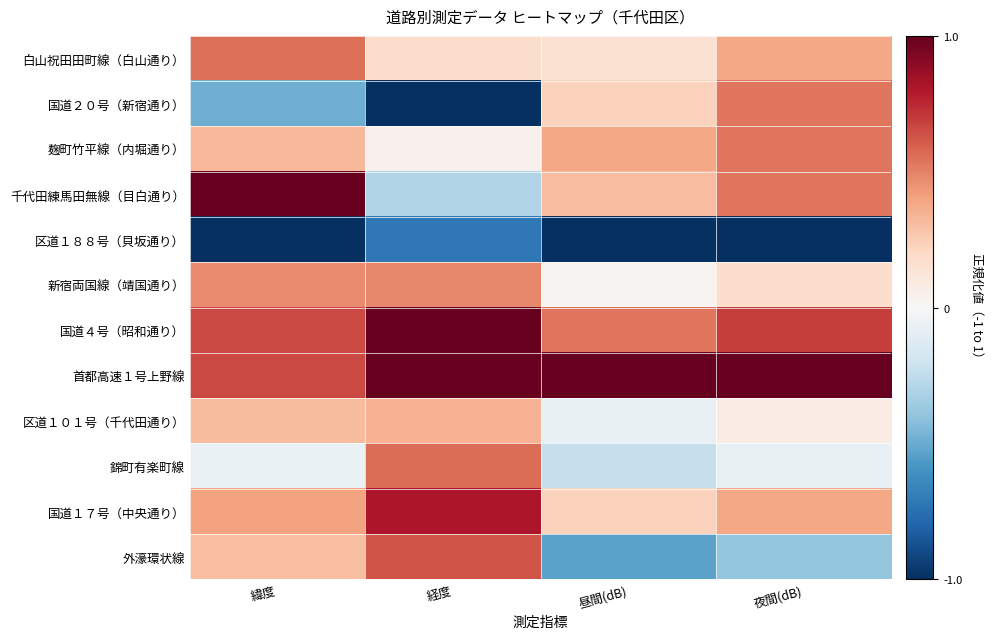

What is the total value across all series at 昼間(dB)?

1.0